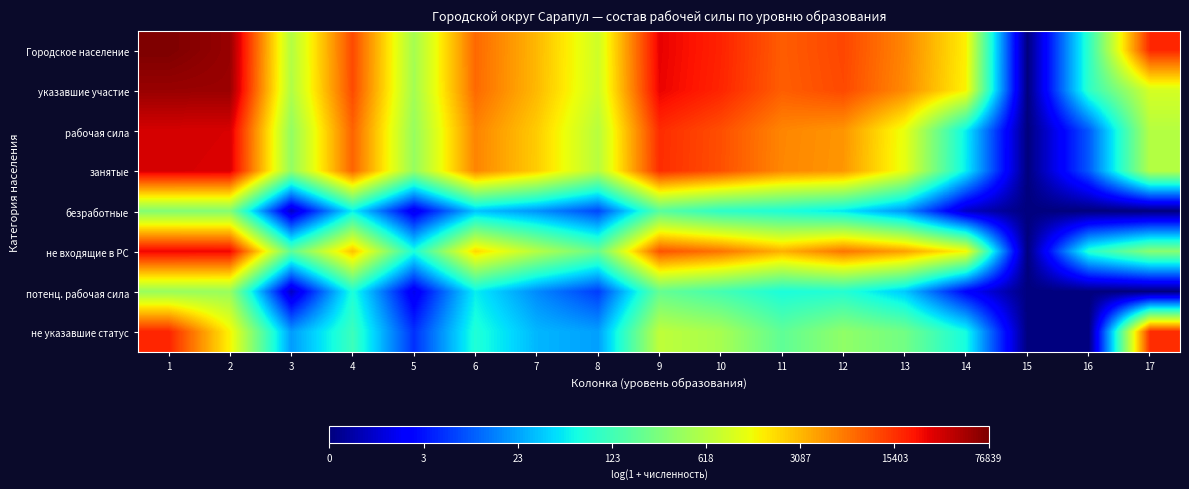

Rank the series by their maximum value, from highest to lowest.

Городское население, указавшие участие, рабочая сила, занятые, не входящие в РС, не указавшие статус, потенц. рабочая сила, безработные